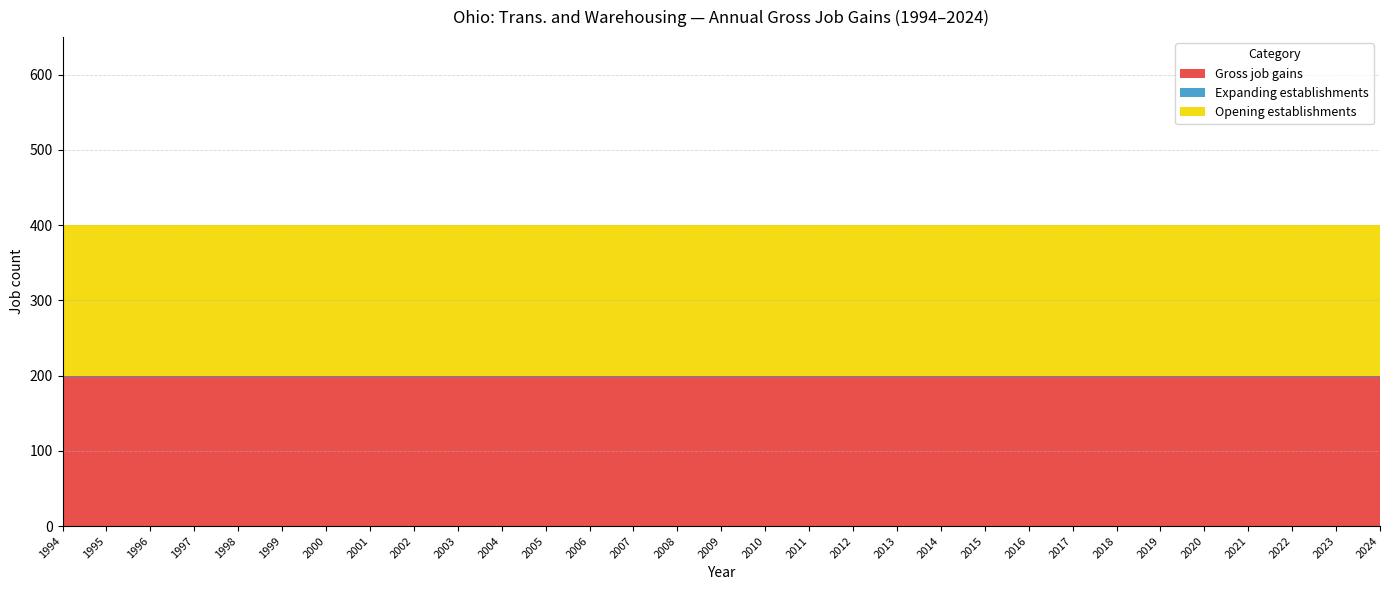

At 1999, list the series in order from smallest to largest.

Expanding establishments, Gross job gains, Opening establishments